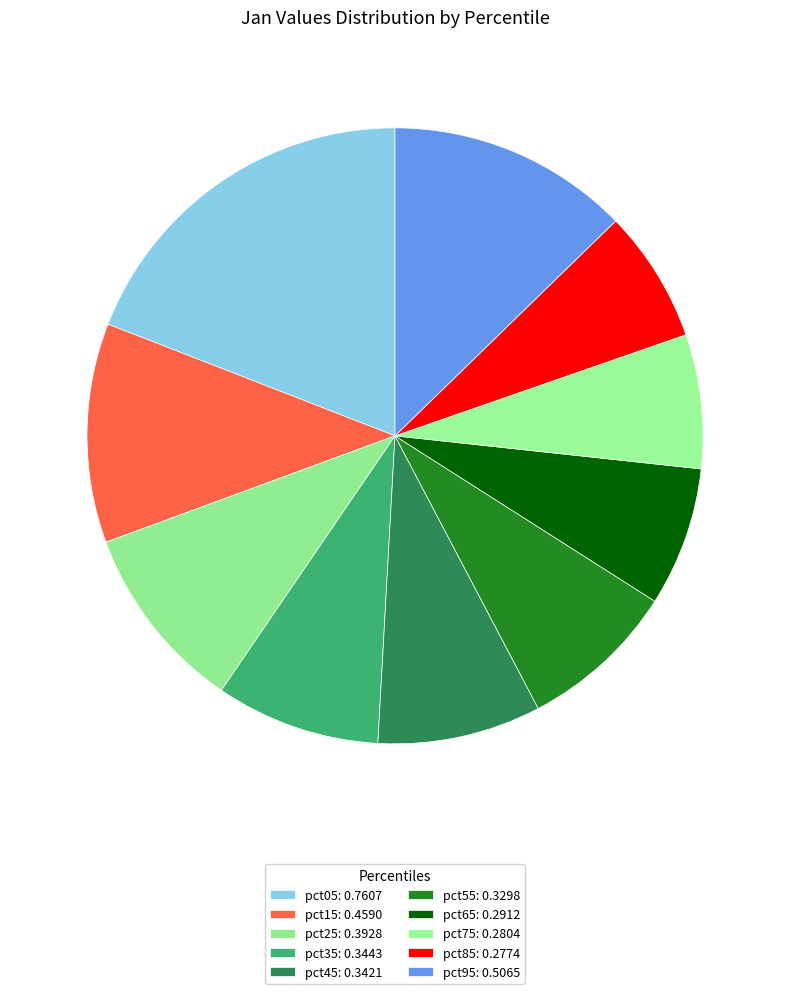

Does any single category account for the majority?

No